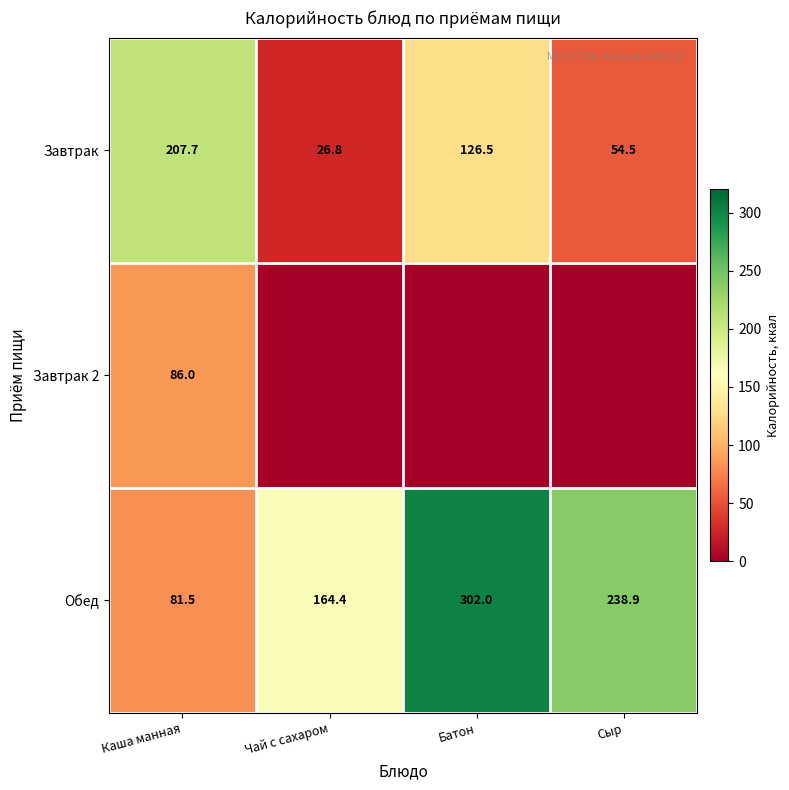

Where is Обед nearest to the value 191?

Чай с сахаром